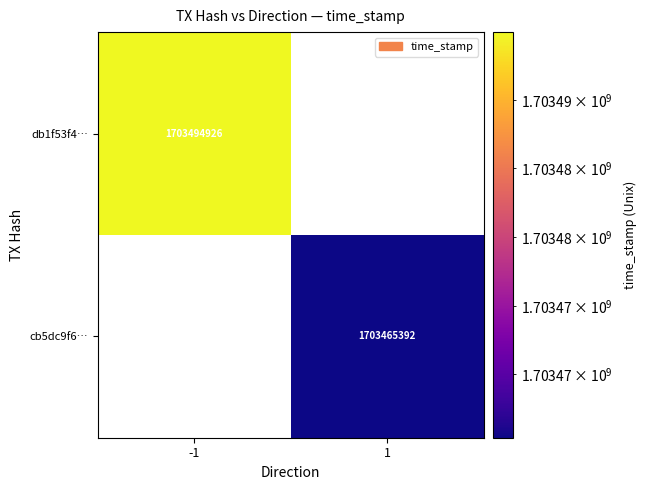

The cb5dc9f6… series shows 1703465392 at 1. True or false?

True